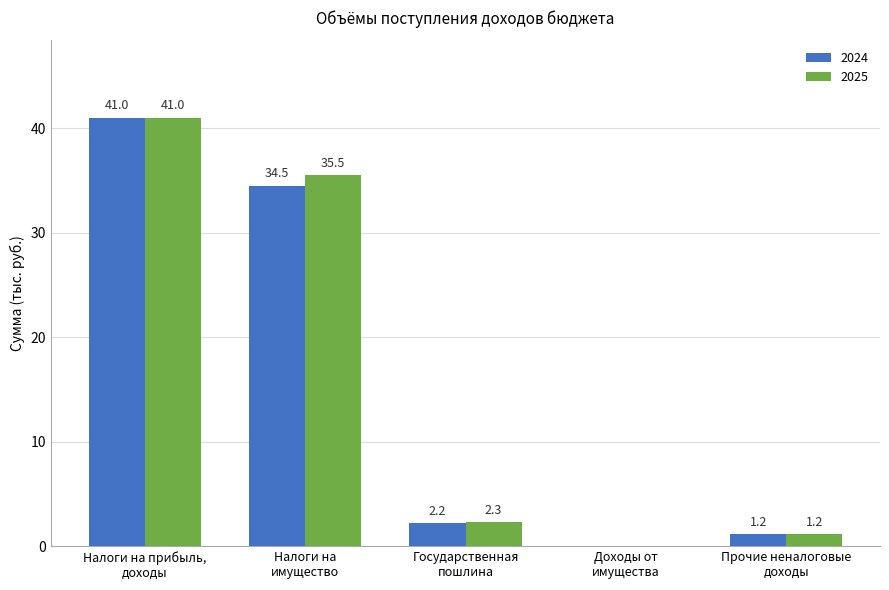

Which series has the largest total across all categories?

2025